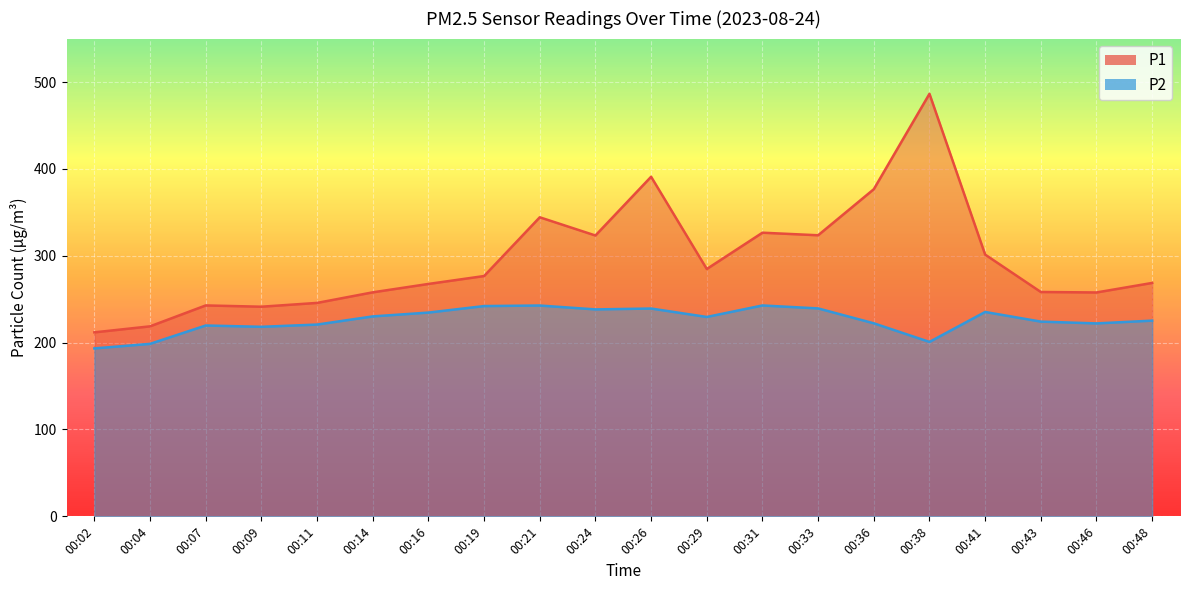

What is the approximate value of P2 at 00:19?

242.1